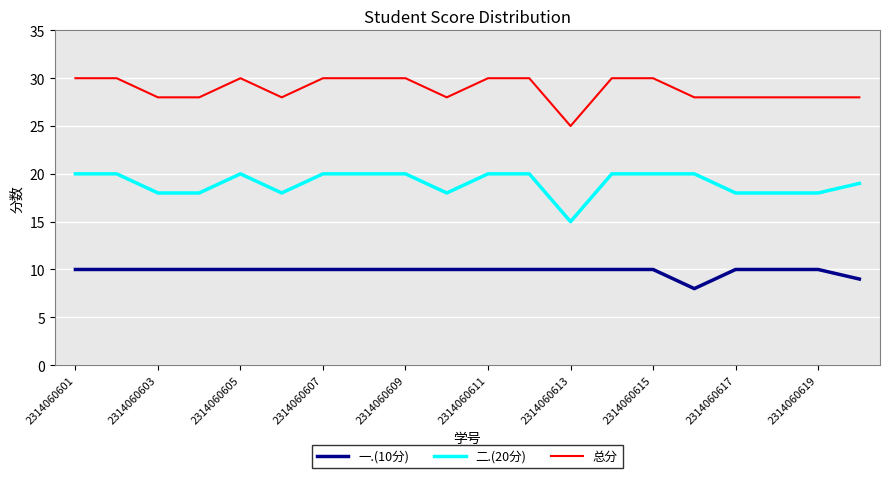

At how many categories does at least one series exceed 18?

20